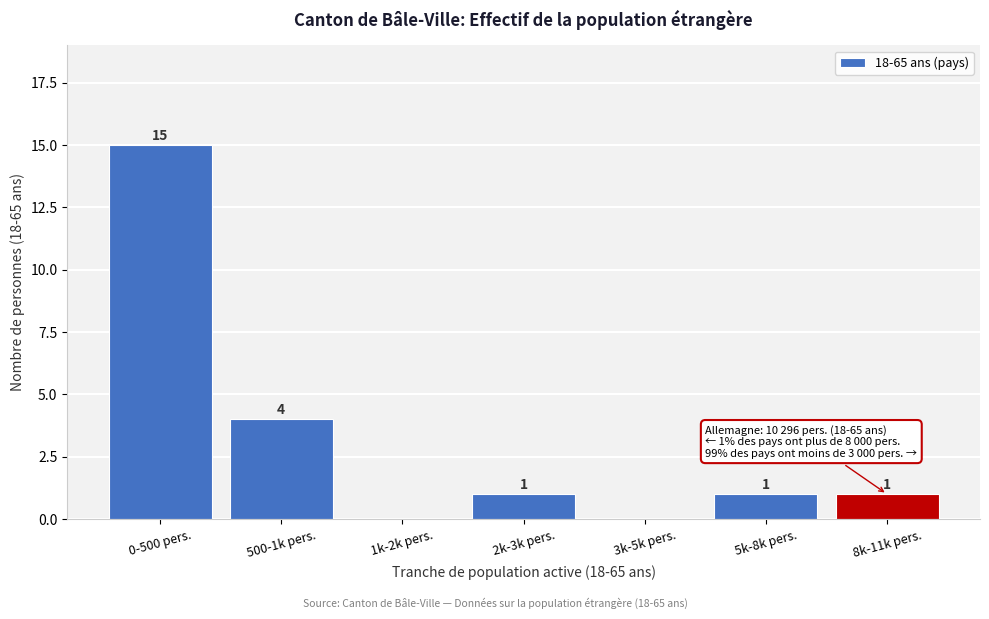

Reading left to right, list all the values displayed in this chart.

0-500 pers.=15	500-1k pers.=4	1k-2k pers.=0	2k-3k pers.=1	3k-5k pers.=0	5k-8k pers.=1	8k-11k pers.=1